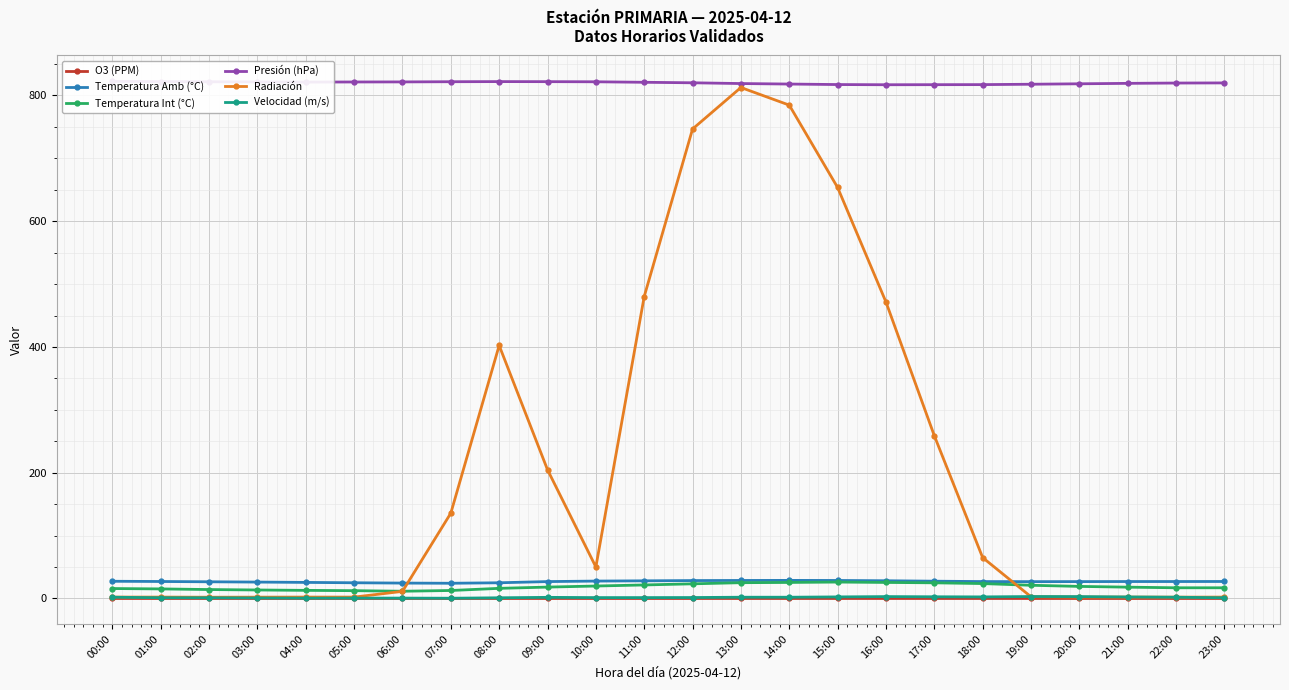

Reading left to right, list all the values displayed in this chart.

O3 (PPM): 00:00=0.0	01:00=0.0	02:00=0.0	03:00=0.0	04:00=0.0	05:00=0.0	06:00=0.0	07:00=0.0	08:00=0.0	09:00=0.0	10:00=0.0	11:00=0.0	12:00=0.0	13:00=0.0	14:00=0.0	15:00=0.0	16:00=0.0	17:00=0.0	18:00=0.0	19:00=0.0	20:00=0.0	21:00=0.0	22:00=0.0	23:00=0.0
Temperatura Amb (°C): 00:00=27.4	01:00=27.0	02:00=26.6	03:00=26.1	04:00=25.6	05:00=25.0	06:00=24.5	07:00=24.2	08:00=25.0	09:00=26.9	10:00=27.7	11:00=28.1	12:00=28.5	13:00=28.7	14:00=28.8	15:00=28.6	16:00=28.2	17:00=27.5	18:00=26.9	19:00=26.8	20:00=26.8	21:00=26.9	22:00=26.9	23:00=27.0
Temperatura Int (°C): 00:00=15.8	01:00=15.2	02:00=14.2	03:00=13.5	04:00=12.9	05:00=12.4	06:00=11.5	07:00=12.7	08:00=16.1	09:00=18.1	10:00=19.8	11:00=21.5	12:00=23.3	13:00=25.1	14:00=25.5	15:00=26.1	16:00=25.5	17:00=24.9	18:00=23.7	19:00=21.0	20:00=19.2	21:00=18.0	22:00=17.0	23:00=17.0
Presión (hPa): 00:00=822.4	01:00=822.0	02:00=821.7	03:00=821.5	04:00=821.2	05:00=821.4	06:00=821.5	07:00=821.8	08:00=822.0	09:00=821.9	10:00=821.7	11:00=820.9	12:00=820.1	13:00=818.9	14:00=818.1	15:00=817.3	16:00=817.0	17:00=817.1	18:00=817.2	19:00=817.8	20:00=818.5	21:00=819.2	22:00=819.7	23:00=819.9
Radiación: 00:00=2.2	01:00=2.2	02:00=2.0	03:00=2.1	04:00=2.2	05:00=2.2	06:00=11.3	07:00=135.7	08:00=402.4	09:00=204.7	10:00=50.1	11:00=480.2	12:00=746.6	13:00=812.6	14:00=784.6	15:00=653.6	16:00=471.5	17:00=258.9	18:00=65.0	19:00=2.7	20:00=2.2	21:00=2.2	22:00=2.1	23:00=2.2
Velocidad (m/s): 00:00=2.0	01:00=1.2	02:00=1.1	03:00=0.8	04:00=0.5	05:00=0.6	06:00=0.6	07:00=0.4	08:00=1.1	09:00=1.8	10:00=1.4	11:00=1.4	12:00=1.5	13:00=2.0	14:00=2.0	15:00=2.5	16:00=3.0	17:00=2.7	18:00=2.5	19:00=3.1	20:00=3.0	21:00=2.4	22:00=2.0	23:00=1.1